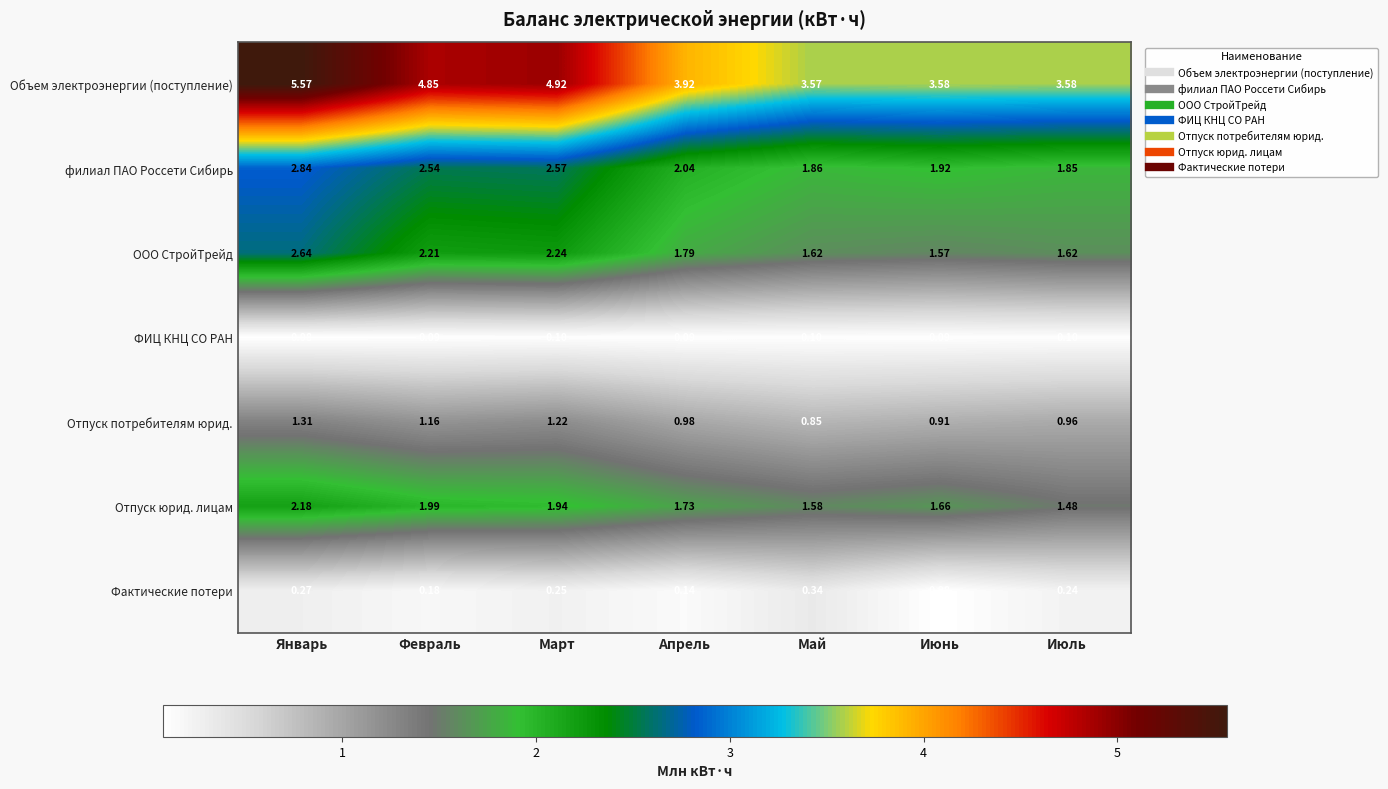

How many categories are shown in the chart?

7